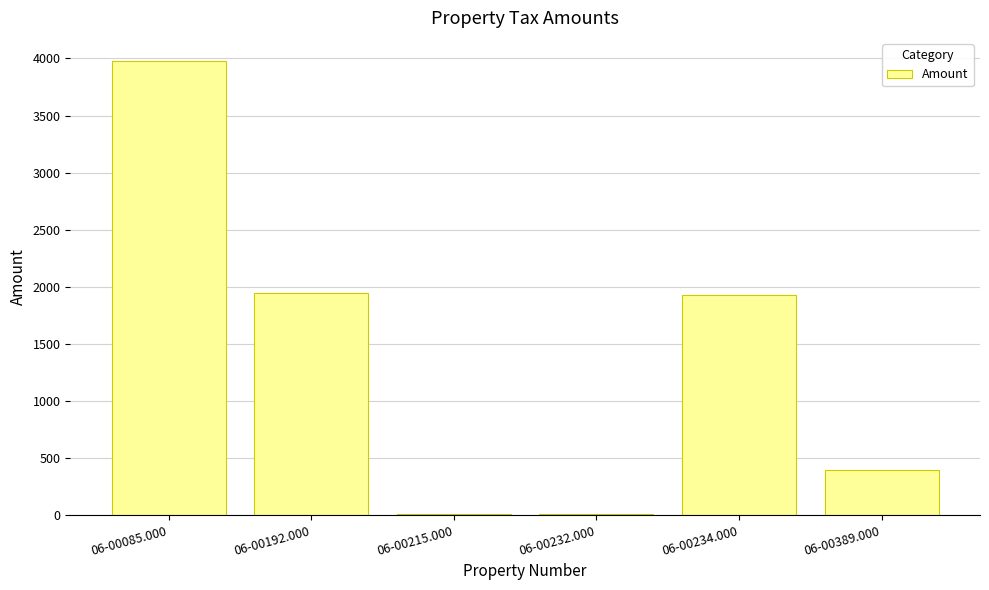

Which category has the highest value across all series?

06-00085.000